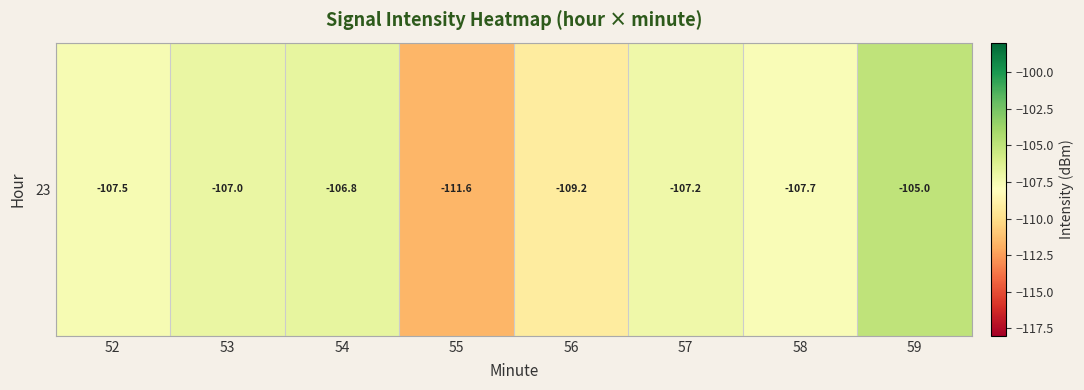

Reading left to right, transcribe all the data shown in this chart.

52=-107.5	53=-107.0	54=-106.8	55=-111.6	56=-109.2	57=-107.2	58=-107.7	59=-105.0